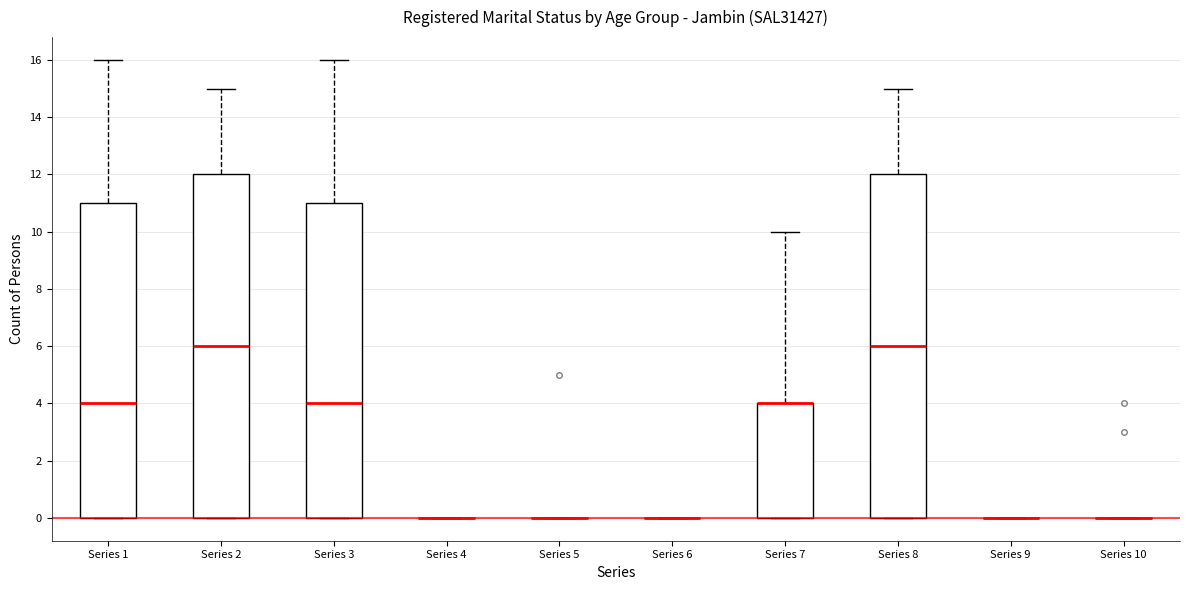

Where is the upper edge of the box for Series 3 on the y-axis? The values are not printed on the chart, so give them approximately, as read against the axis.

11